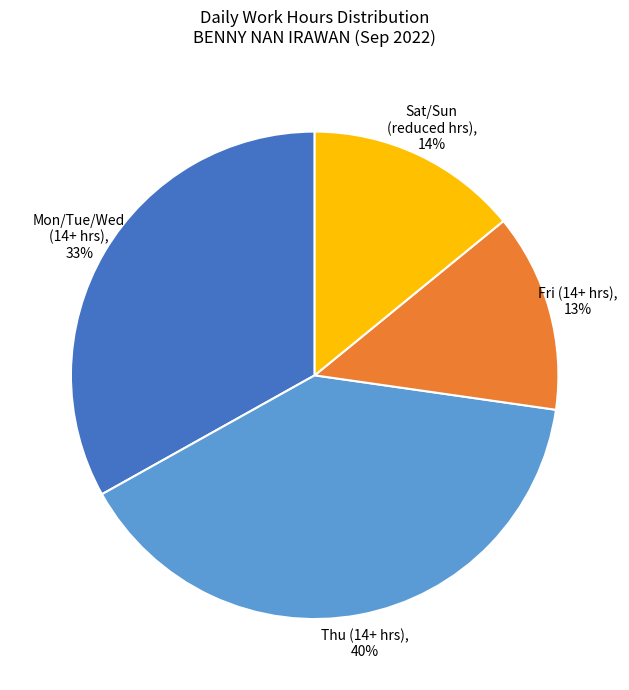

What is the smallest slice in the pie chart?

Fri (14+ hrs), 13%